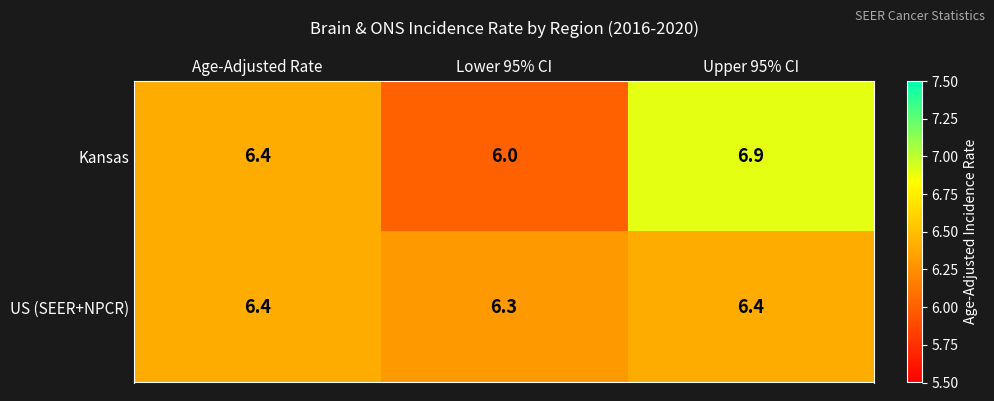

What is the difference between the maximum and second lowest values in the Kansas series?

0.5